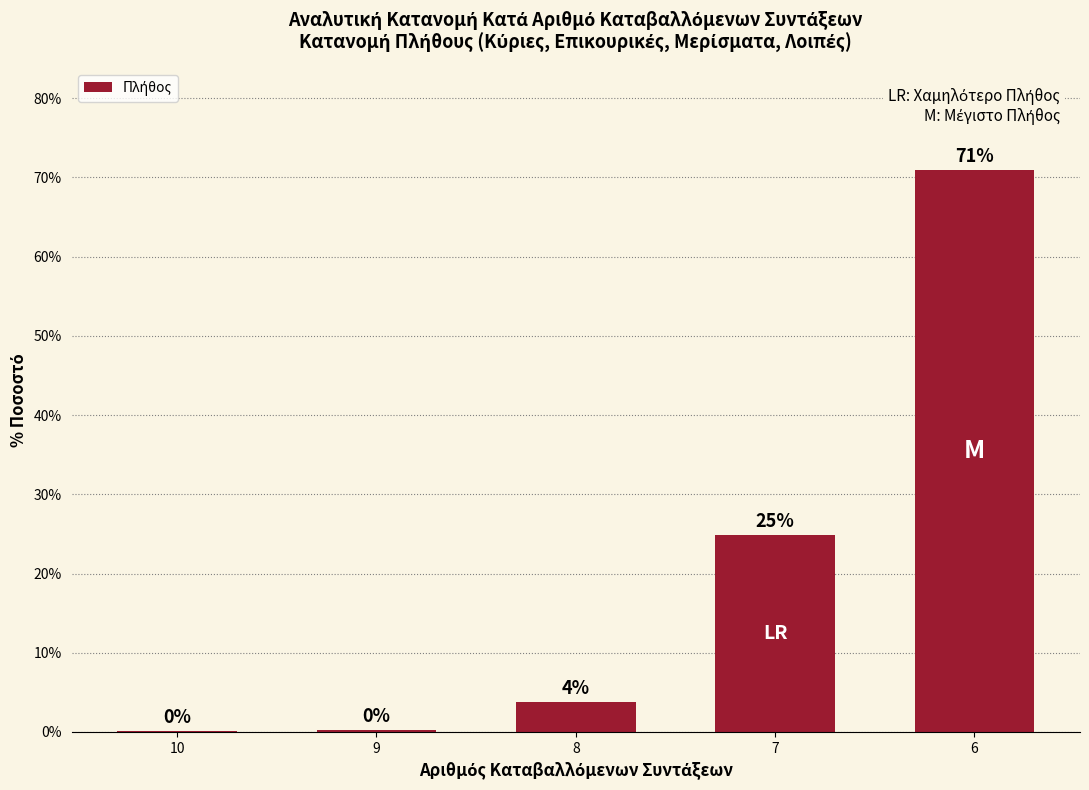

Are the bars horizontal?

No